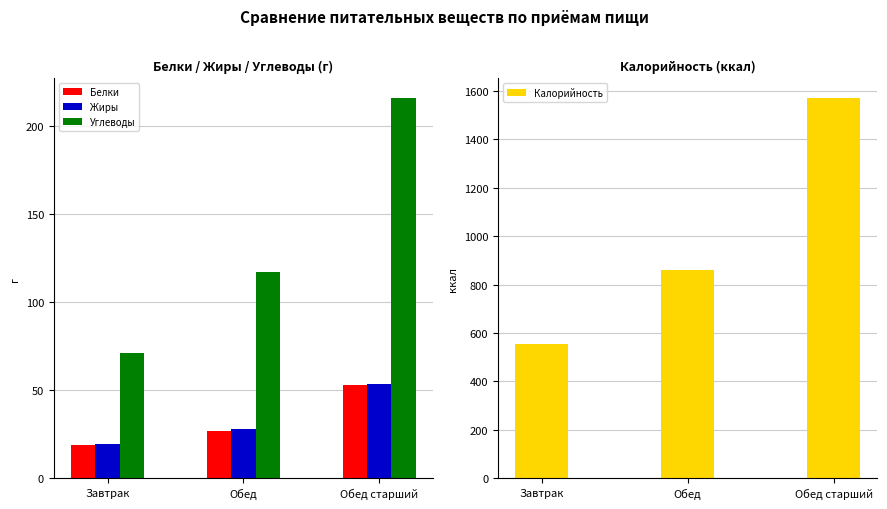

Count the number of categories in the chart.

3